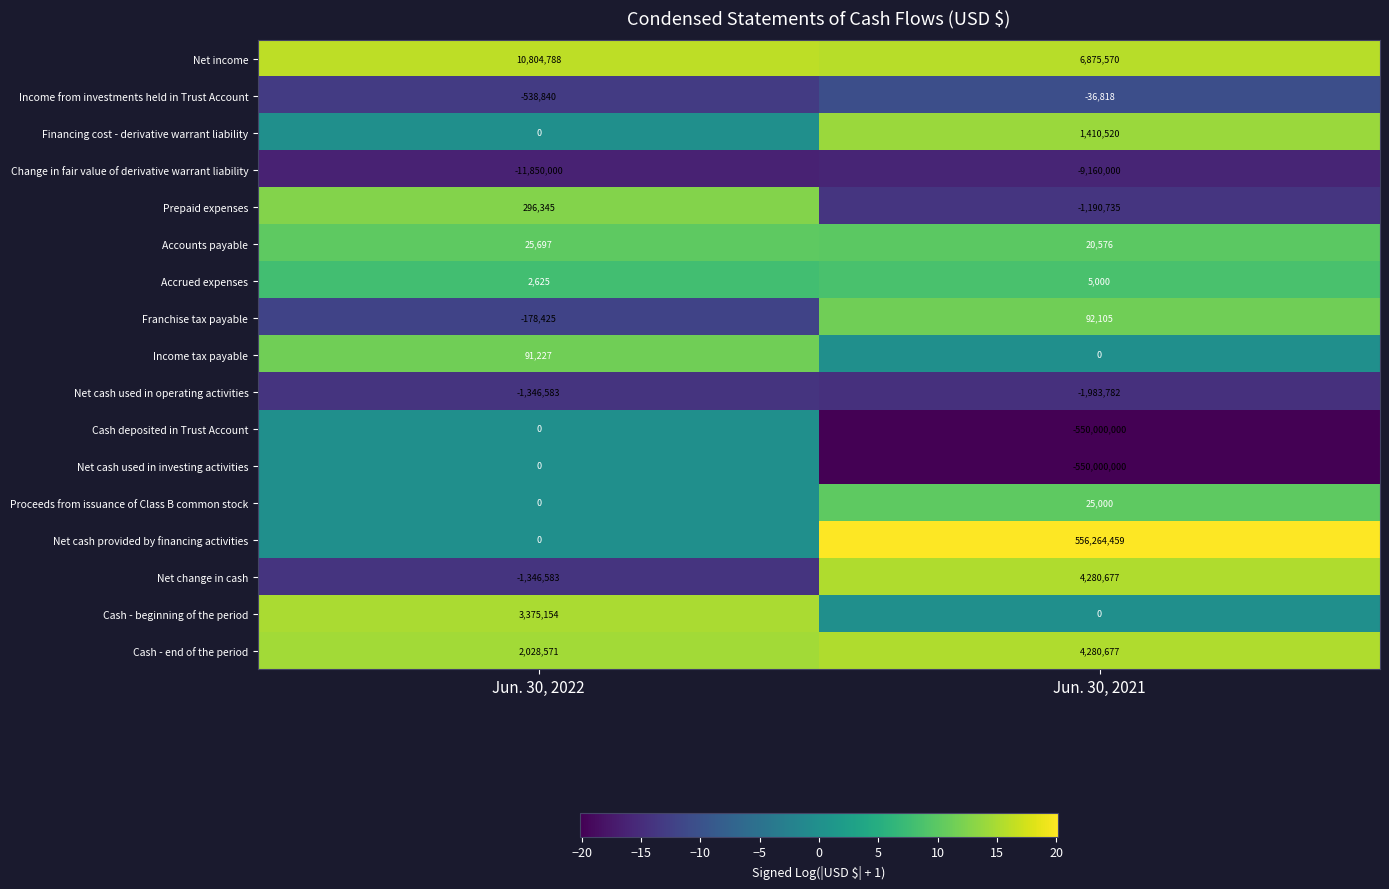

Which series changed the most between Jun. 30, 2022 and Jun. 30, 2021?

Net cash provided by financing activities